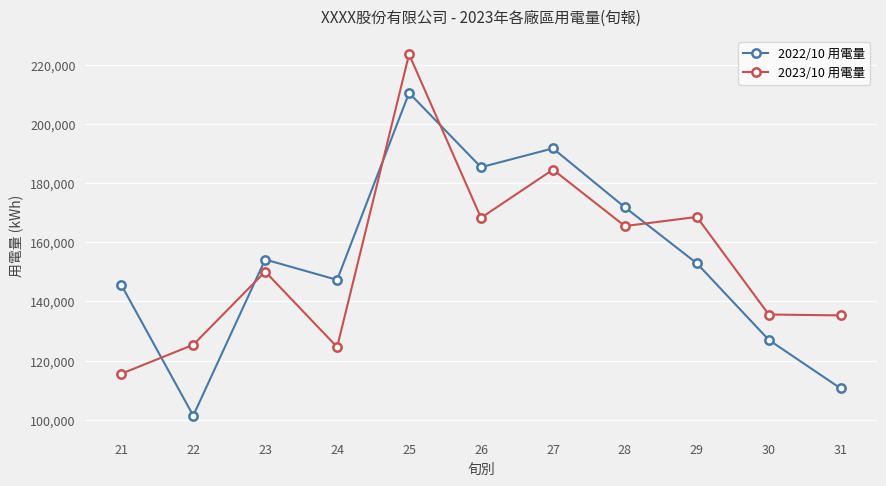

Rank the series by their maximum value, from highest to lowest.

2023/10 用電量, 2022/10 用電量